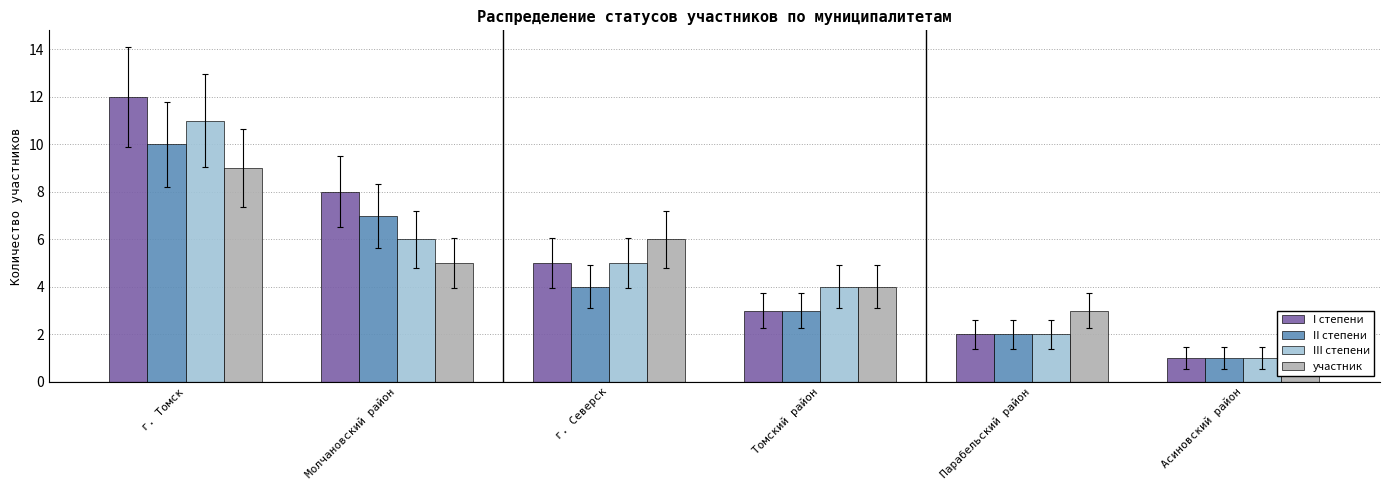

The III степени series shows 7 at г. Томск. True or false?

False